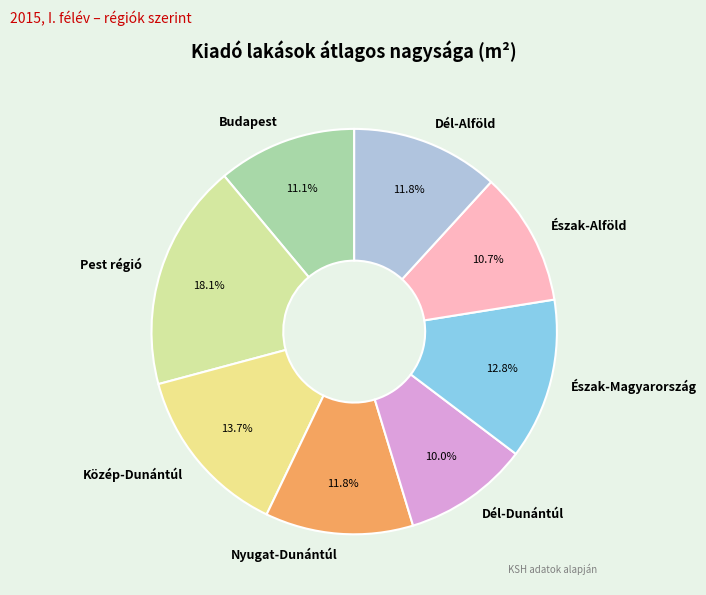

Does any single category account for the majority?

No